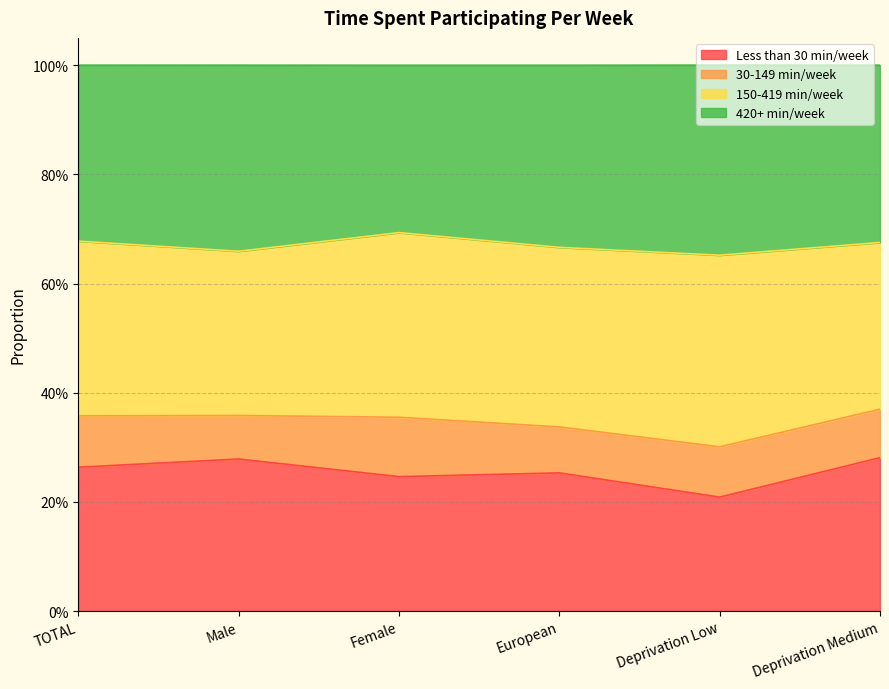

What is the label of the 1st point from the right?

Deprivation Medium